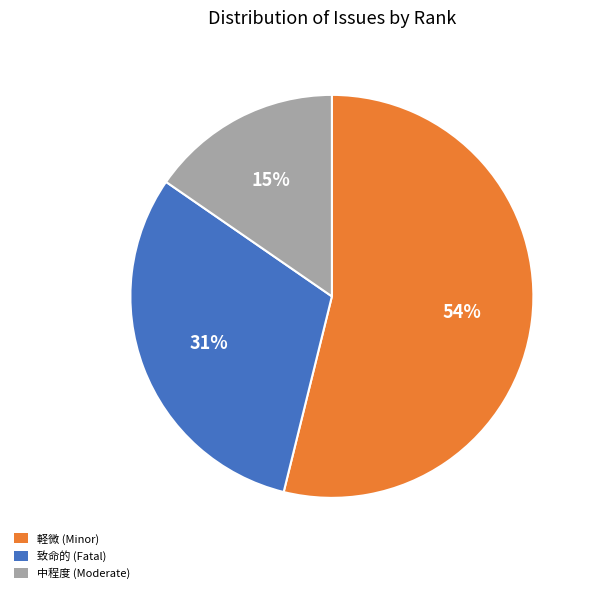

To the nearest percent, what is the average slice percentage?

33%